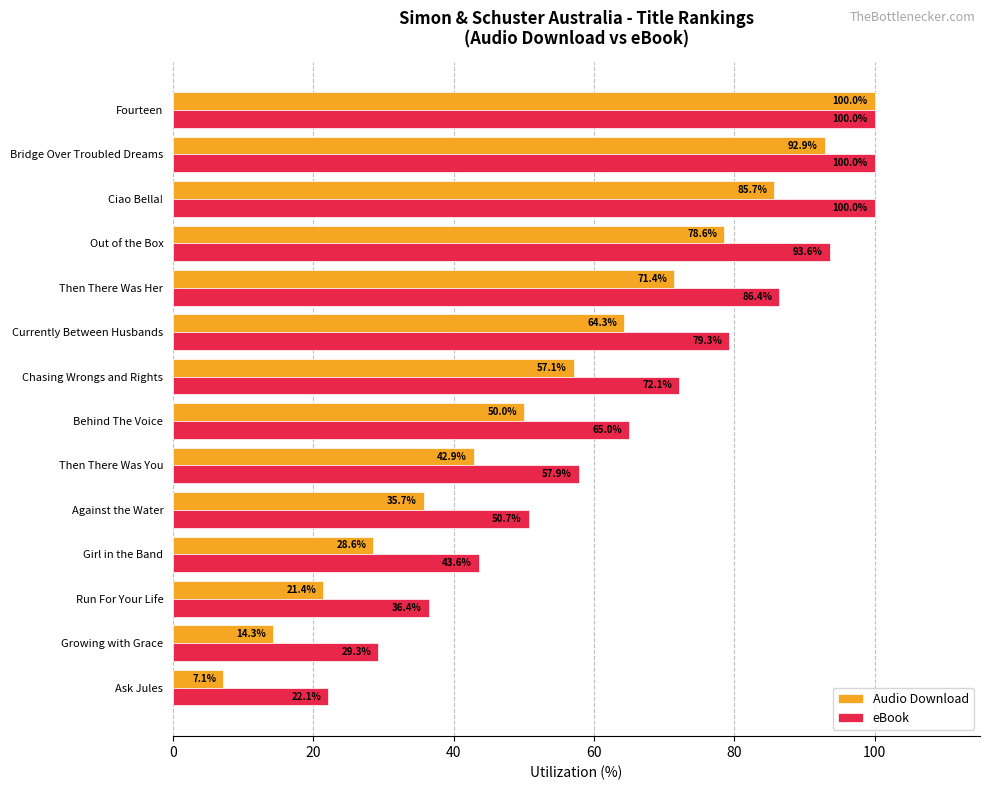

What is the average value of the Audio Download series?

53.6